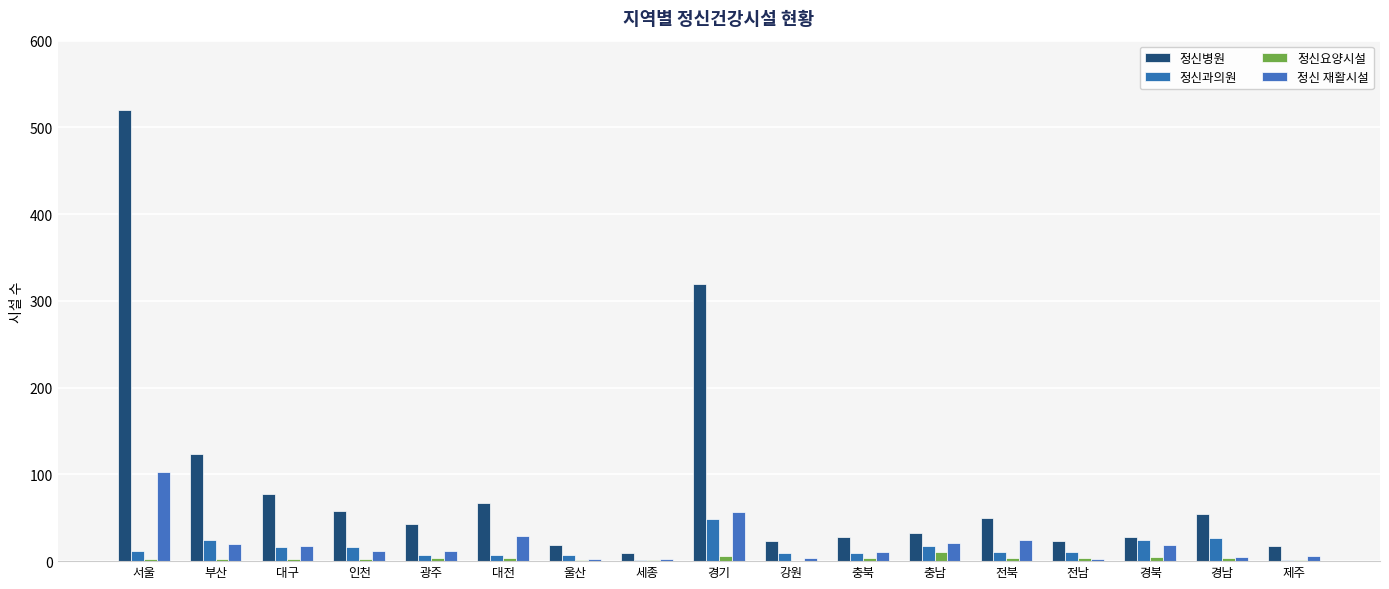

How many groups of bars are there?

17